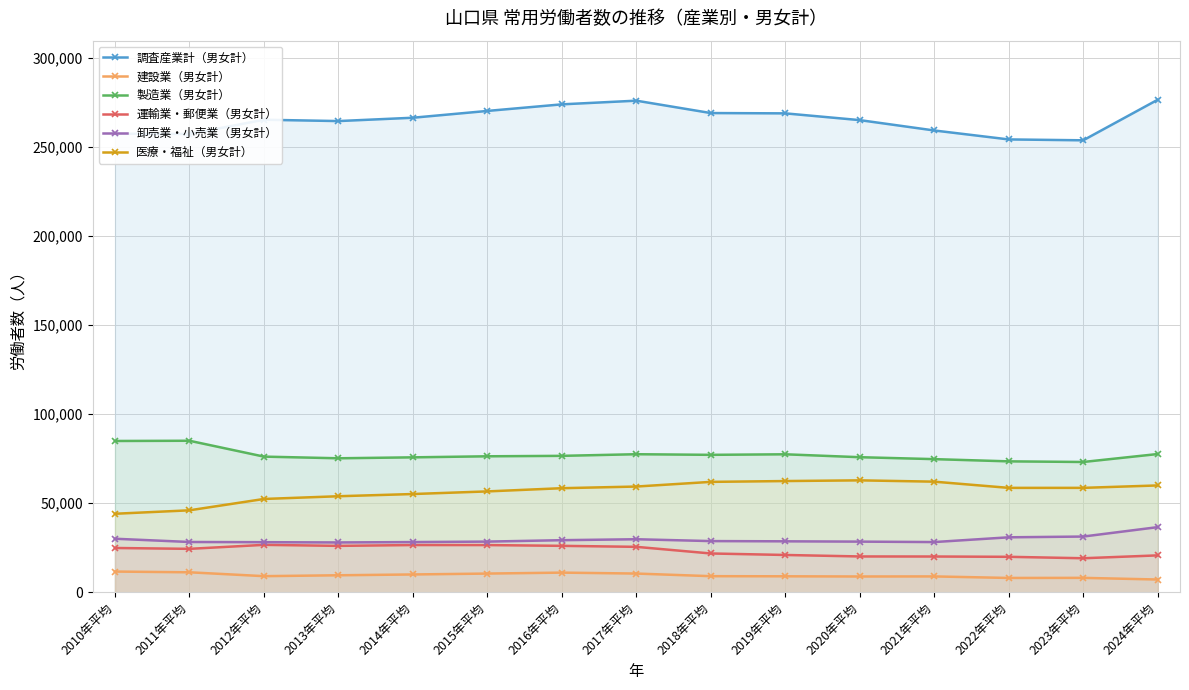

How many values in the 製造業（男女計） series are below 76356?

7